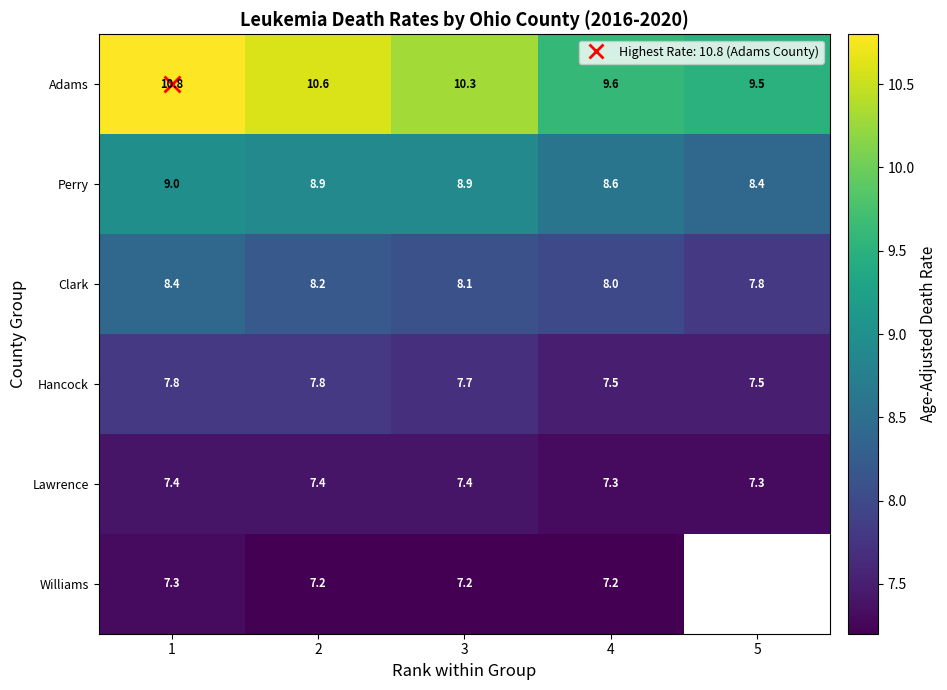

Is it true that Lawrence equals 12.2 at 5?

False